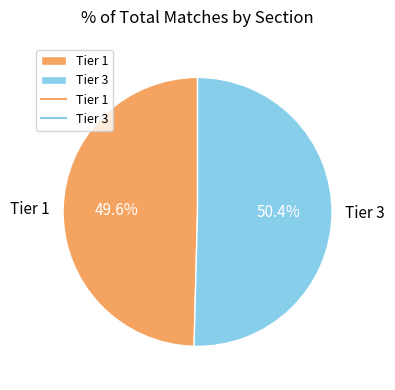

How many segments does this pie chart have?

2